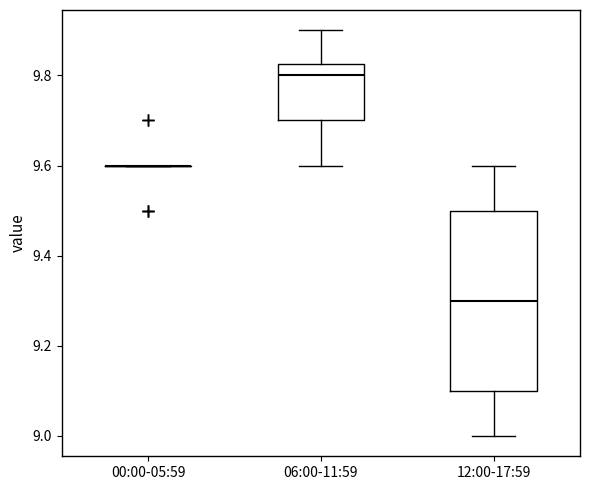

Reading left to right, transcribe this box plot: for each box, give where its median line is, the range the box spans, and where its two whiskers end, as read against the y-axis. The values are not printed on the chart, so give them approximately, as read against the axis.

00:00-05:59: box collapsed to a line at 9.60, whiskers 9.60 to 9.60
06:00-11:59: median 9.80, box 9.70 to 9.82, whiskers 9.60 to 9.90
12:00-17:59: median 9.30, box 9.10 to 9.50, whiskers 9.00 to 9.60